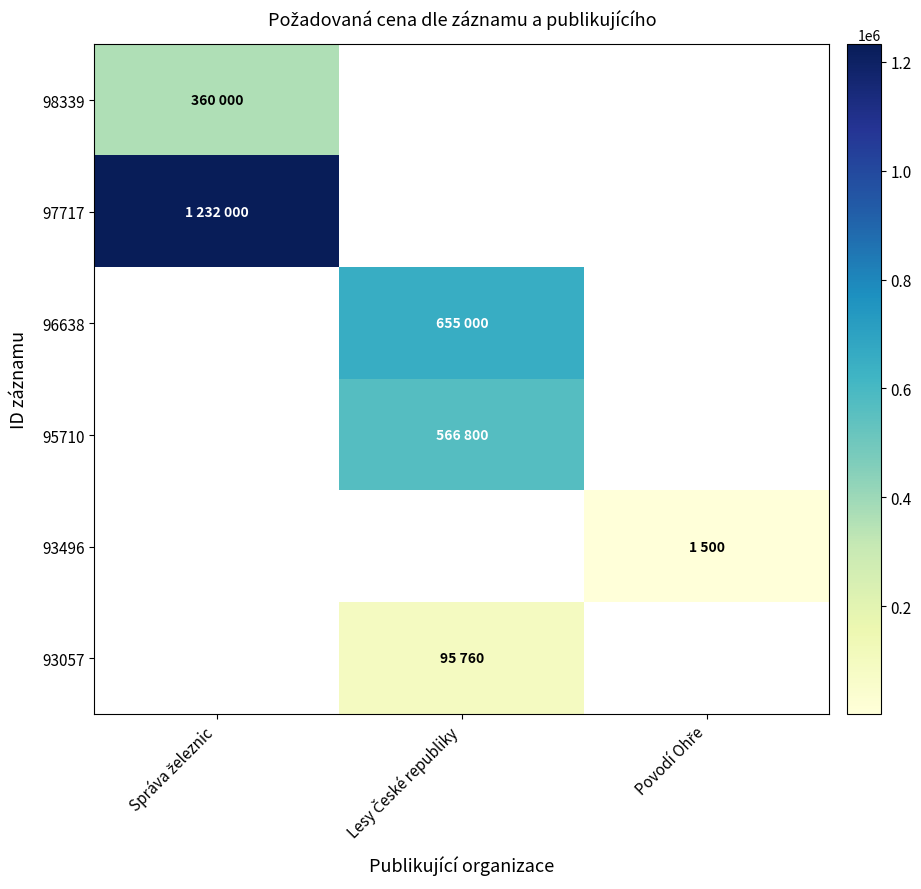

Count the number of data series in this chart.

6